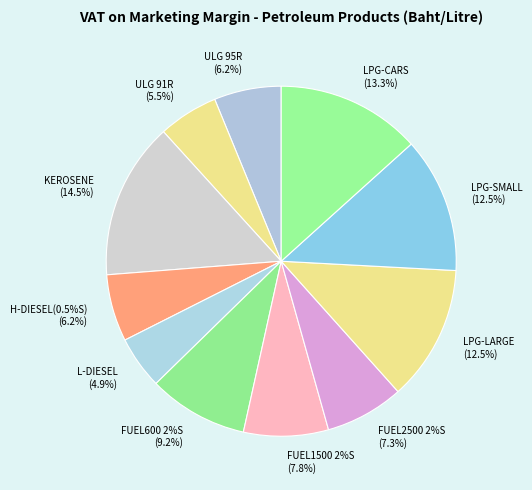

How many slices are in this pie chart?

11